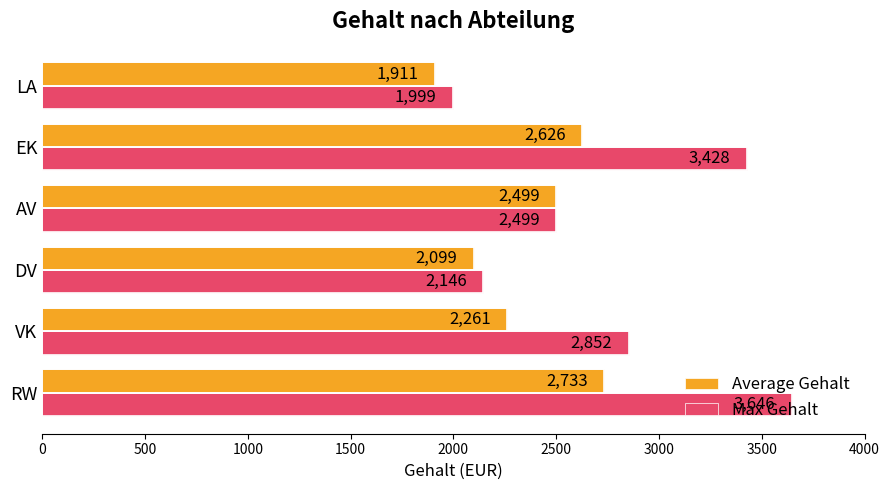

What is the difference between the maximum and minimum values in the Average Gehalt series?

822